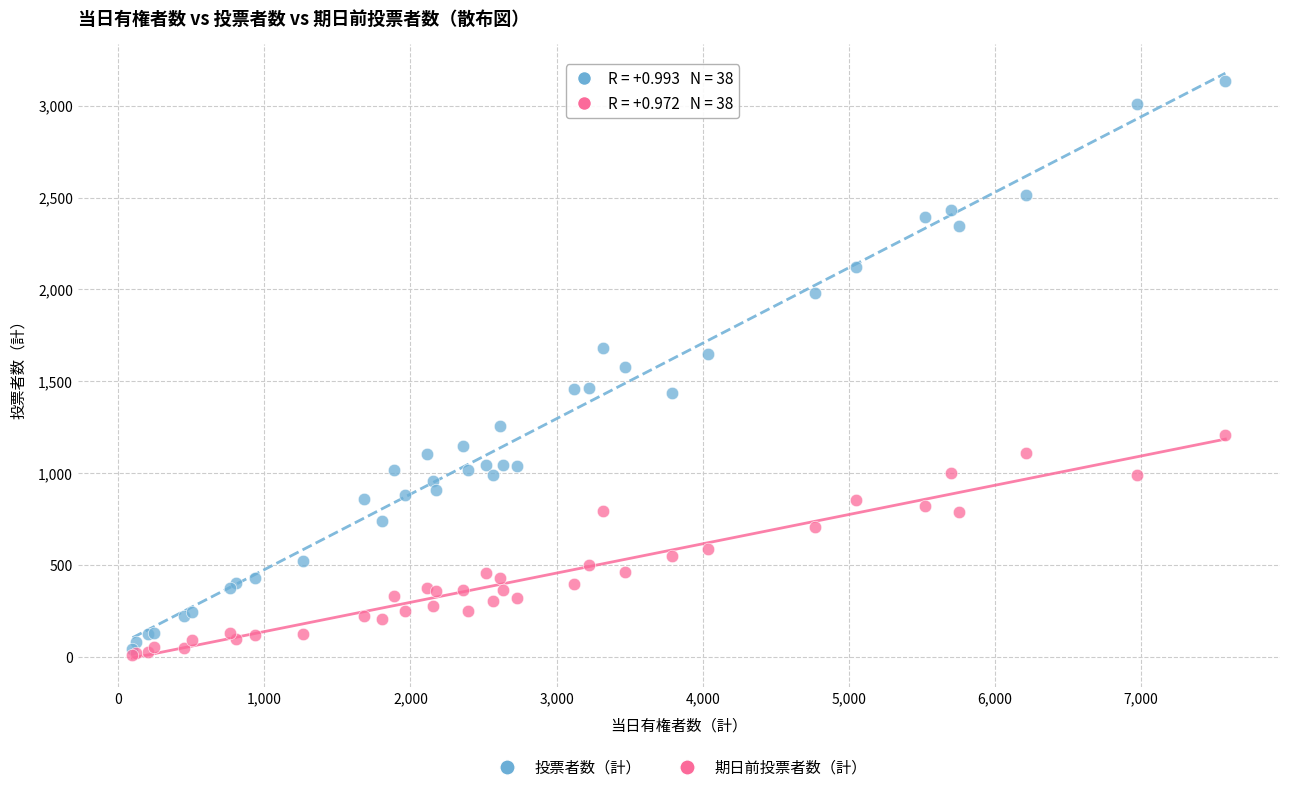

Which series reaches the minimum Y coordinate?

期日前投票者数（計）